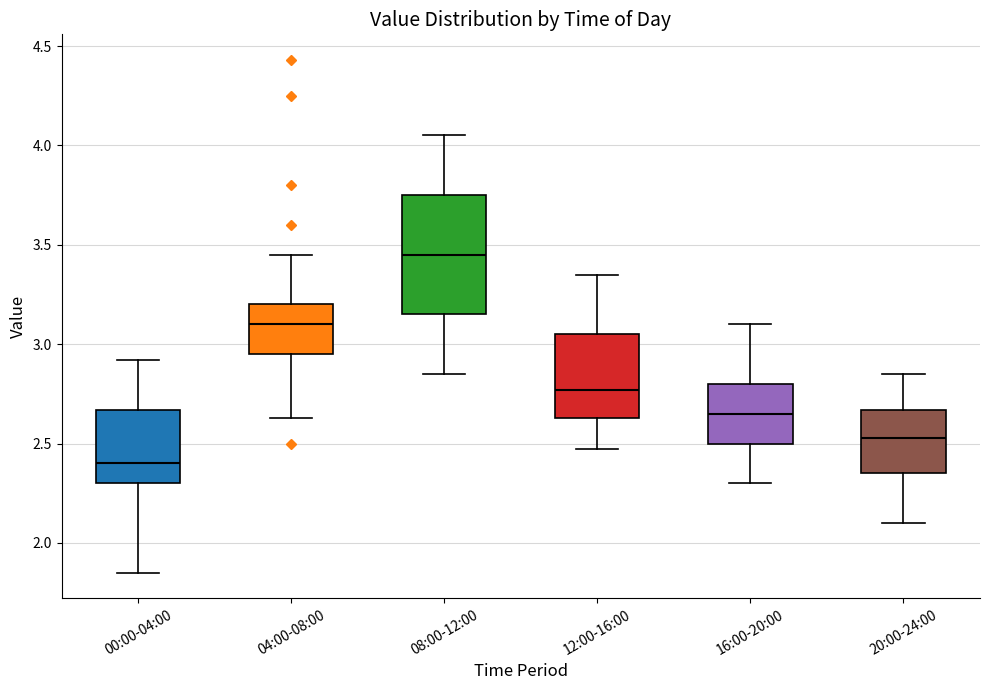

Reading left to right, transcribe this box plot: for each box, give where its median line is, the range the box spans, and where its two whiskers end, as read against the y-axis. The values are not printed on the chart, so give them approximately, as read against the axis.

00:00-04:00: median 2.40, box 2.30 to 2.65, whiskers 1.85 to 2.90
04:00-08:00: median 3.10, box 2.95 to 3.20, whiskers 2.65 to 3.45
08:00-12:00: median 3.45, box 3.15 to 3.75, whiskers 2.85 to 4.05
12:00-16:00: median 2.75, box 2.65 to 3.05, whiskers 2.45 to 3.35
16:00-20:00: median 2.65, box 2.50 to 2.80, whiskers 2.30 to 3.10
20:00-24:00: median 2.55, box 2.35 to 2.65, whiskers 2.10 to 2.85